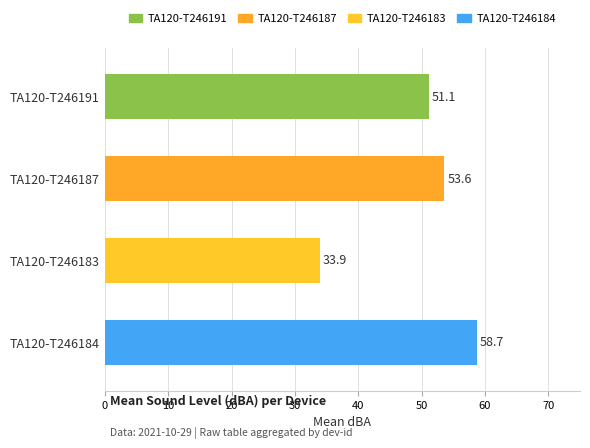

Are the bars grouped side by side (vs. stacked)?

No